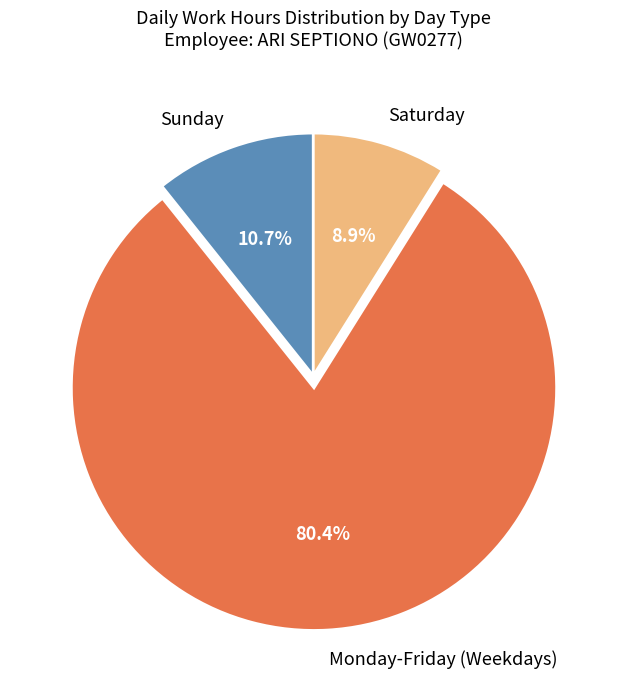

Is there a majority slice in this chart?

Yes